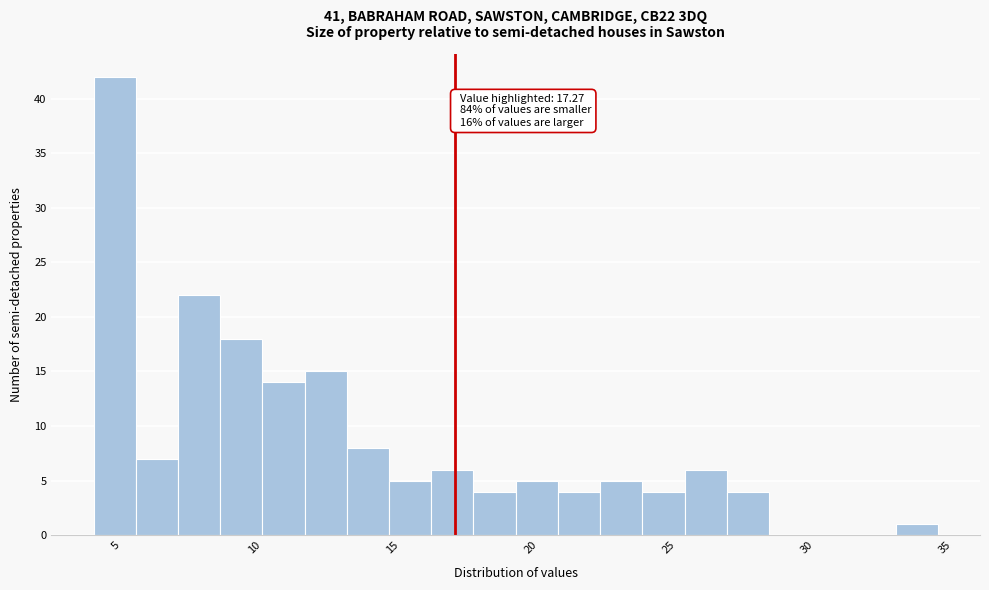

Read against the x-axis, roughly where is the centre of the tallest bar?

5.0